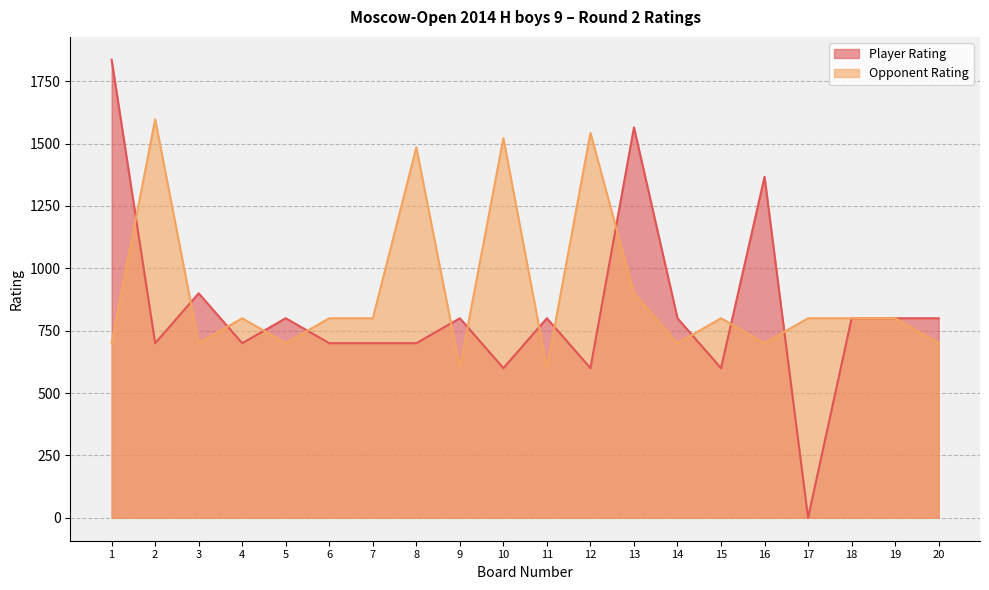

What is the sum of all Opponent Rating values?

18047